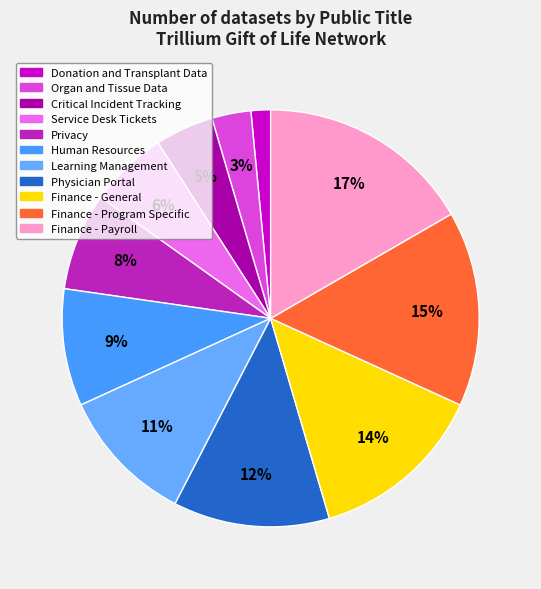

Approximately how many times larger is the value at Finance - Program Specific compared to Human Resources?

1.7